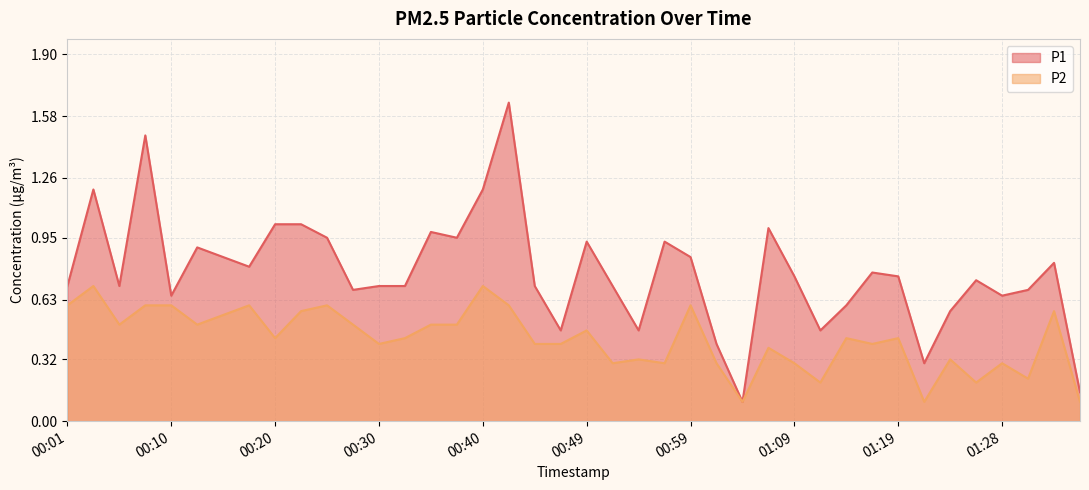

Where is P1 nearest to the value 0?

01:04